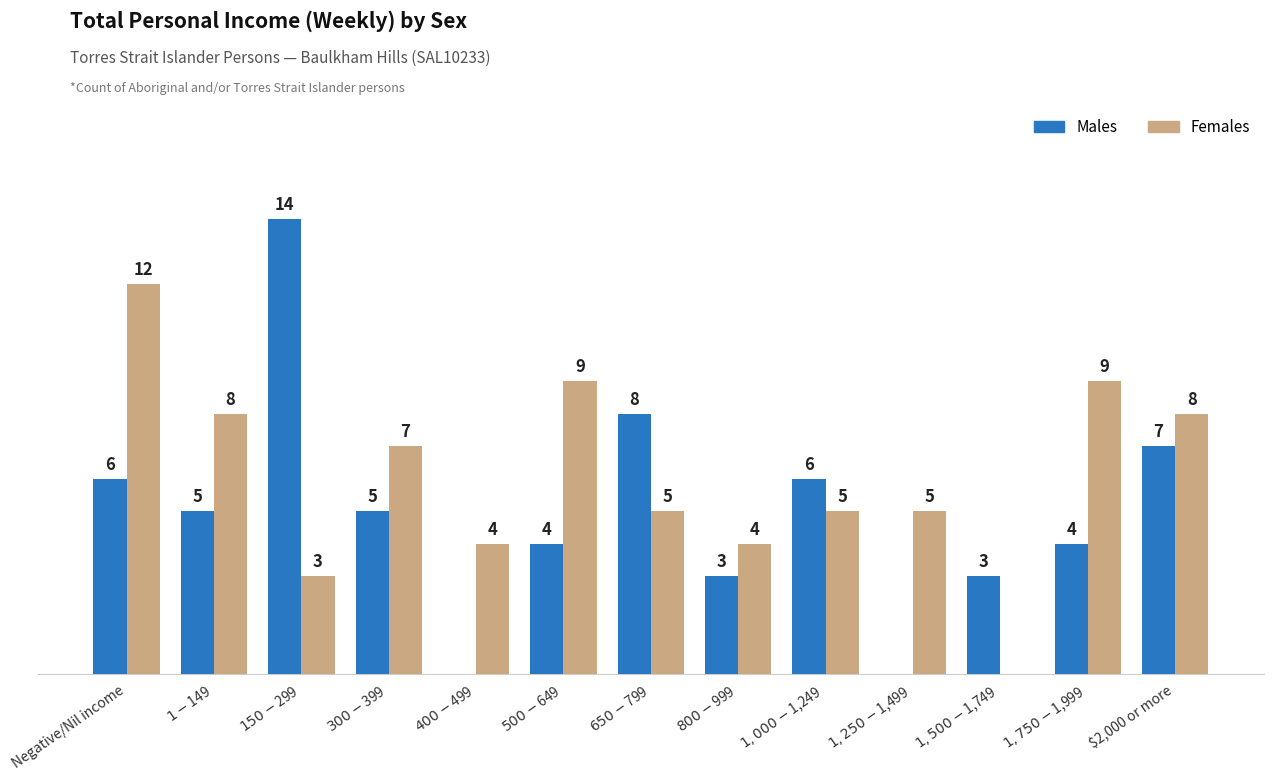

Which series has the largest total across all categories?

Females